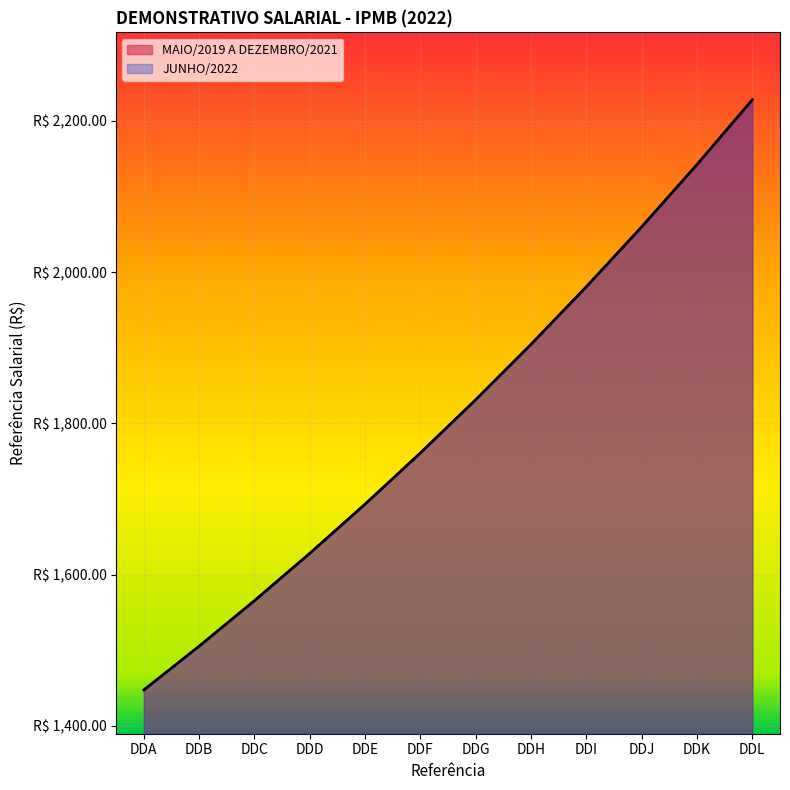

Rank the series at DDC from lowest to highest value.

MAIO/2019 A DEZEMBRO/2021, JUNHO/2022